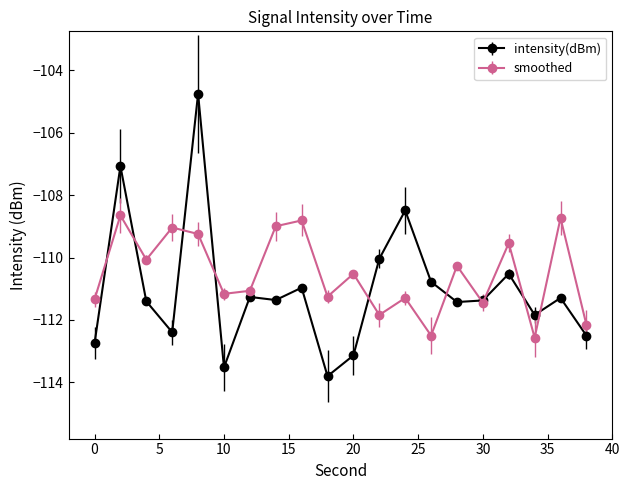

Rank the series by their maximum value, from lowest to highest.

smoothed, intensity(dBm)